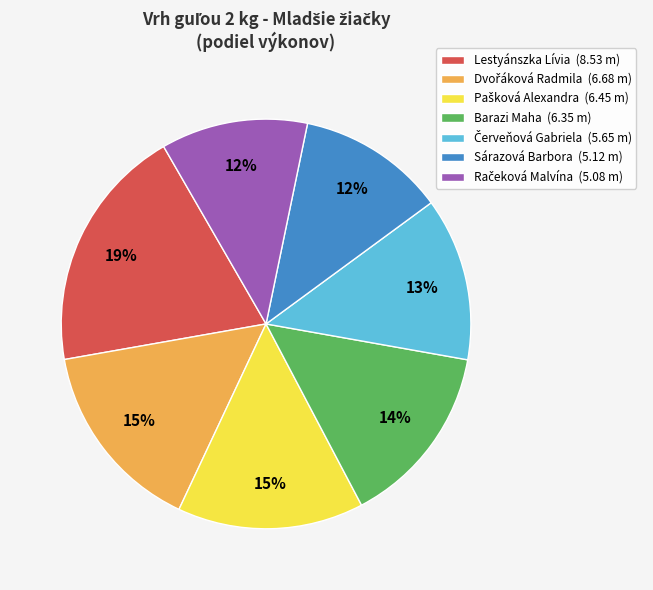

To the nearest percent, what is the average slice percentage?

14%